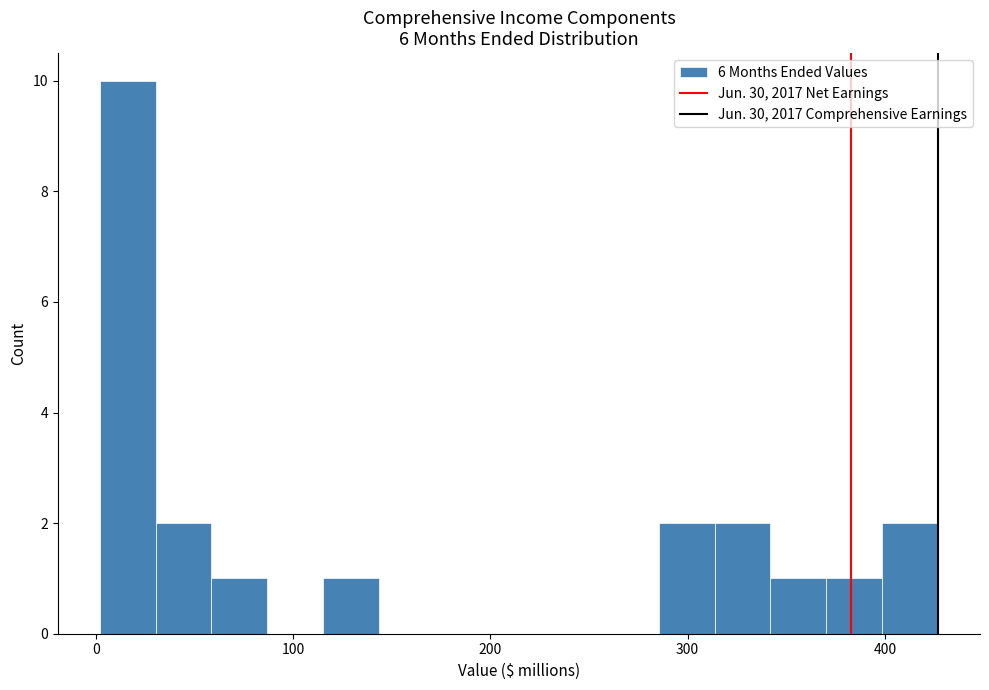

Around what value on the x-axis is the tallest bar? Give the approximate position of its centre, as read against the axis.

20